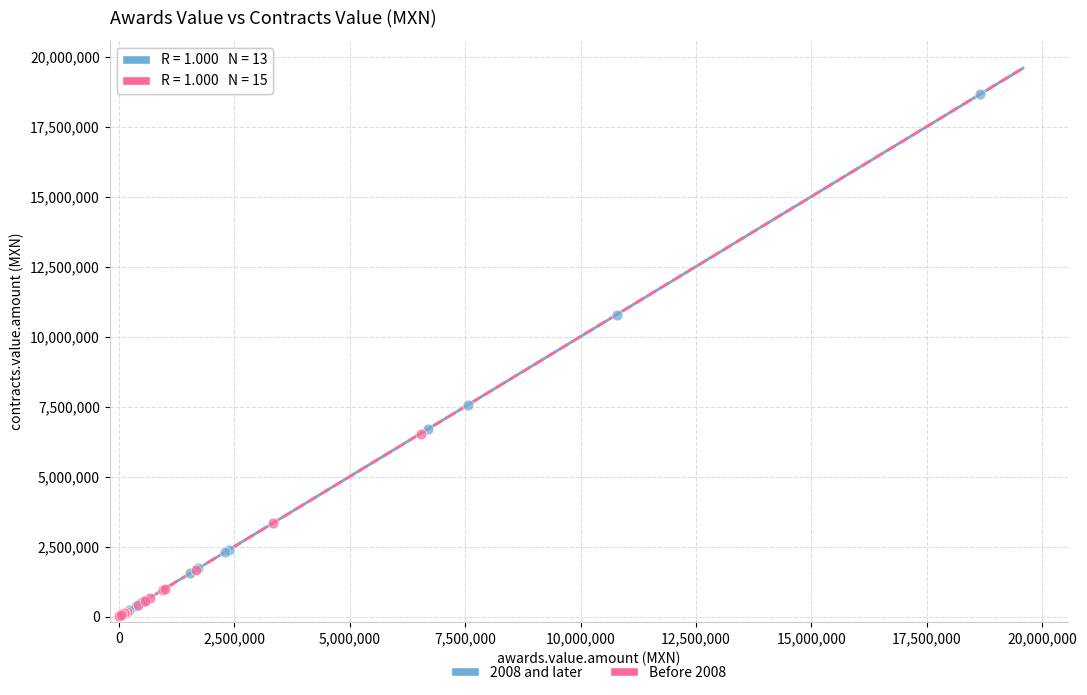

Which series has the largest Y range (max minus min)?

2008 and later